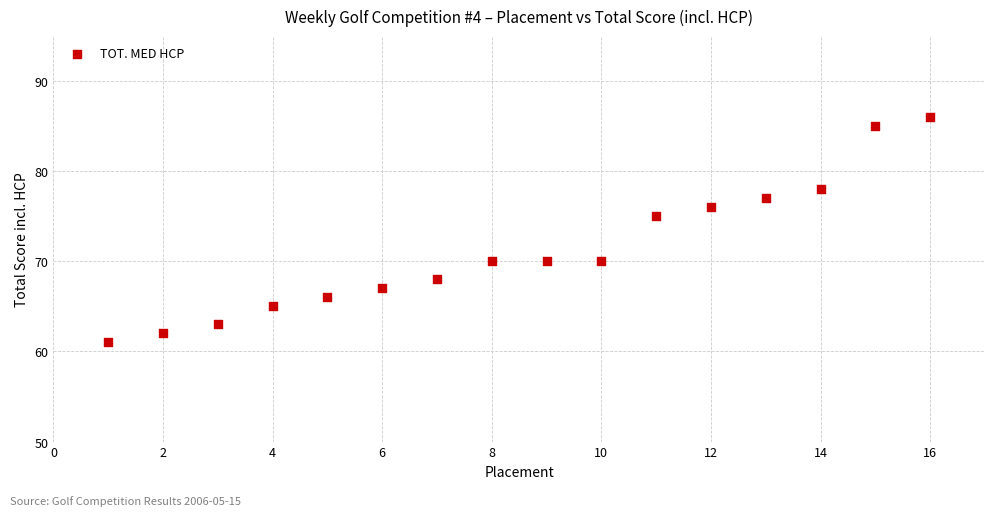

What Y value in the scatter plot is closest to 73?

75